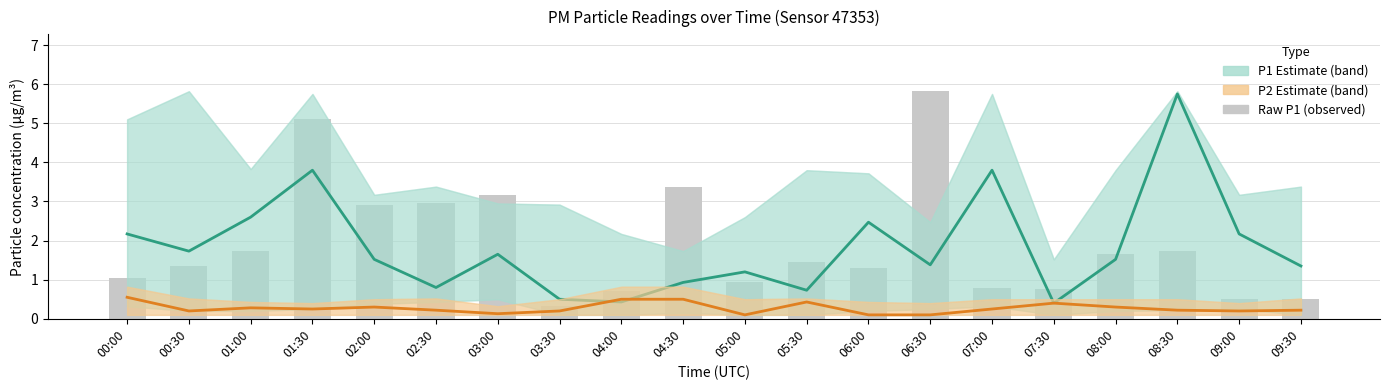

True or false: Raw P1 (observed) has a value of 0.8 at 09:00.

False